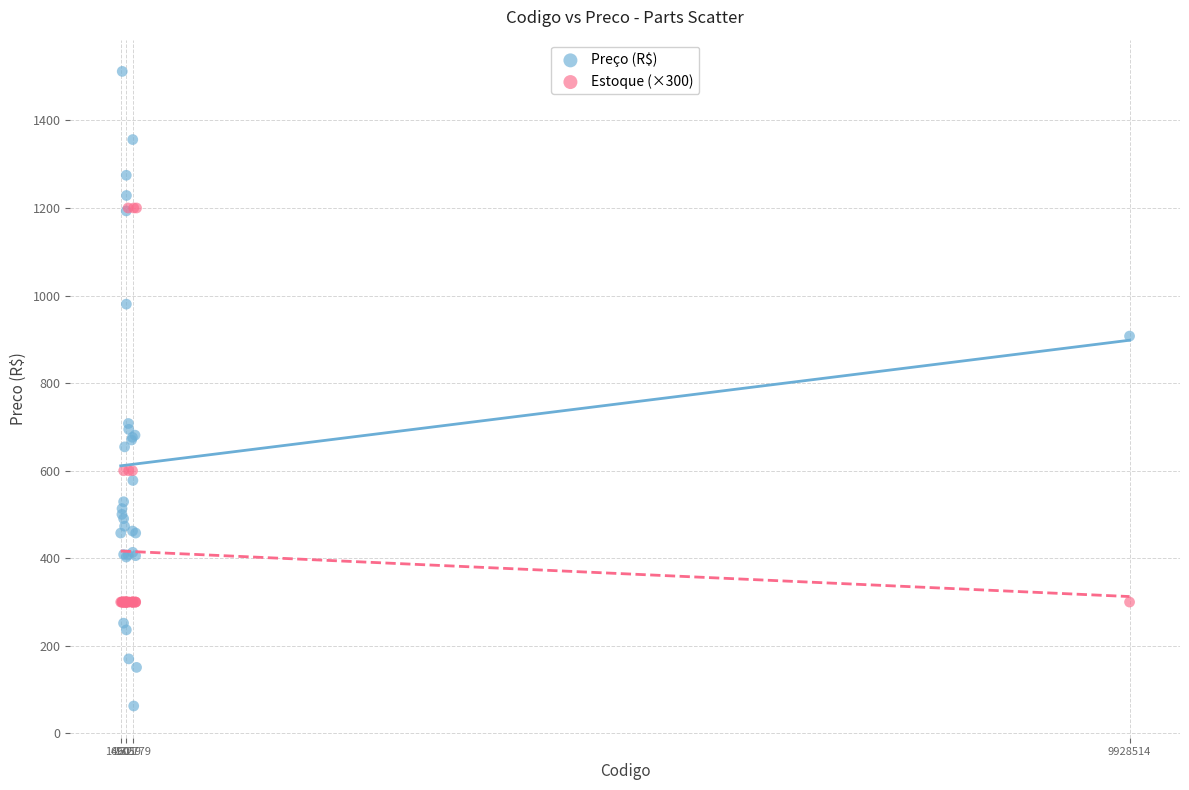

Which series has the widest spread of Y values?

Preço (R$)